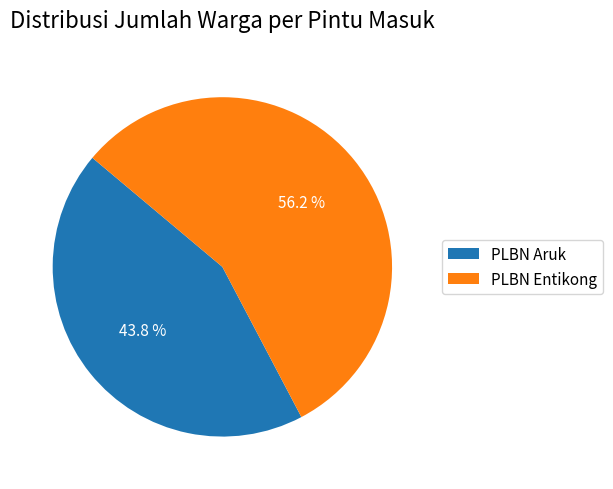

To the nearest percent, what portion does PLBN Entikong represent?

56%